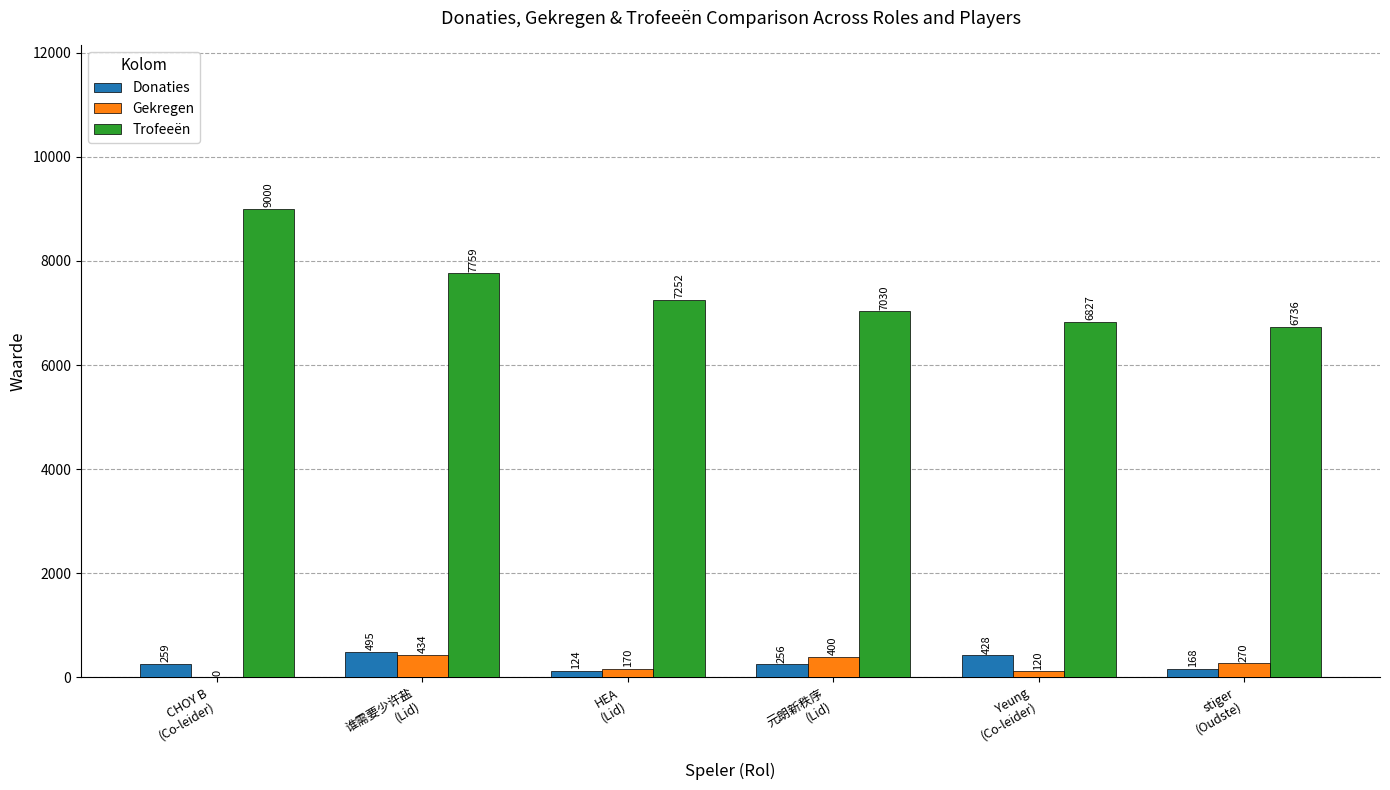

What is the greatest value displayed?

9000